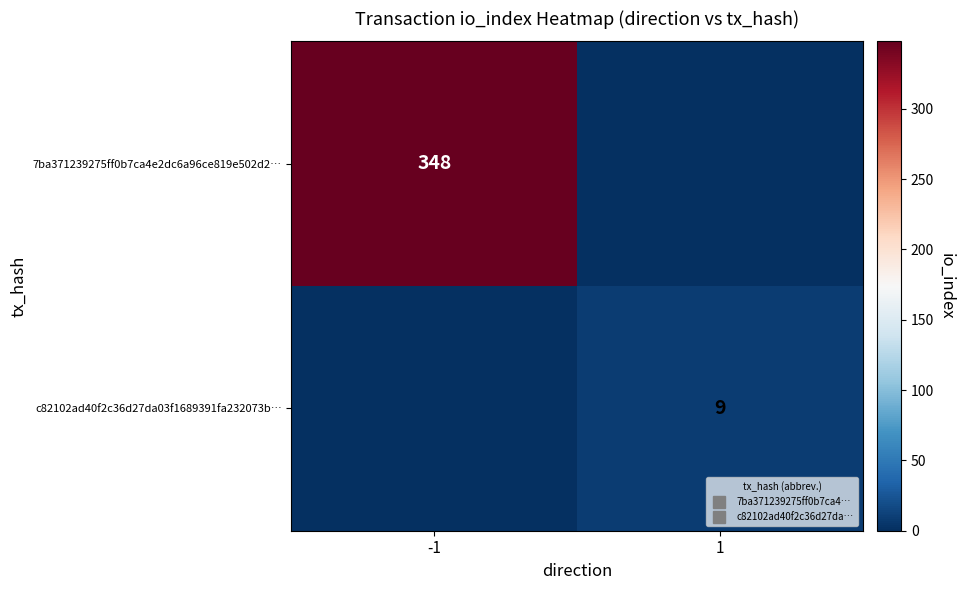

Where is c82102ad40f2c36d27da03f1689391fa232073b… nearest to the value 4?

-1